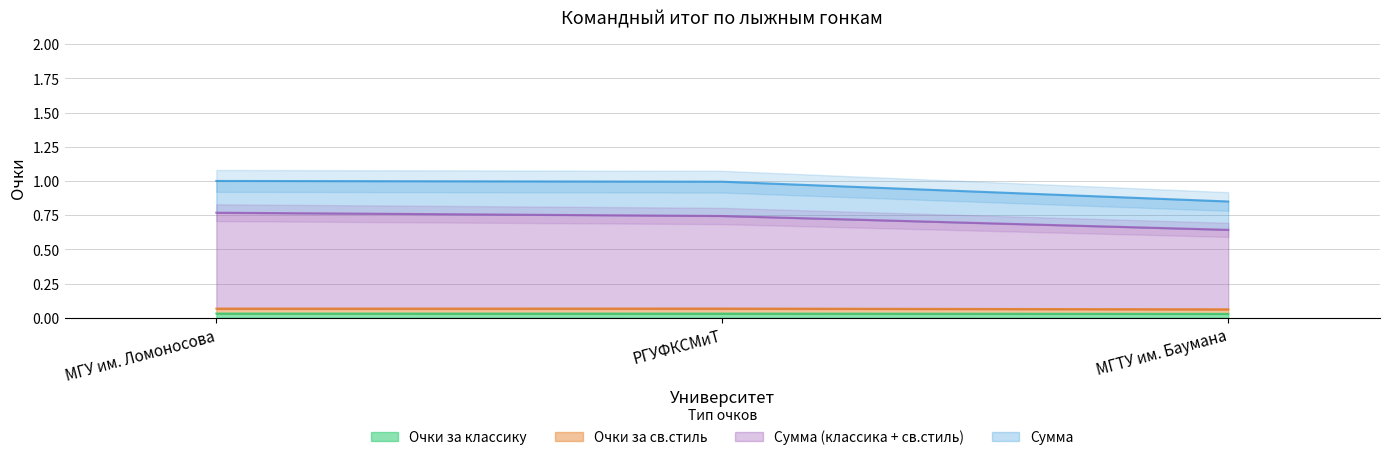

What is the value of the Сумма (классика + св.стиль) point at the 1st from the left?

0.8